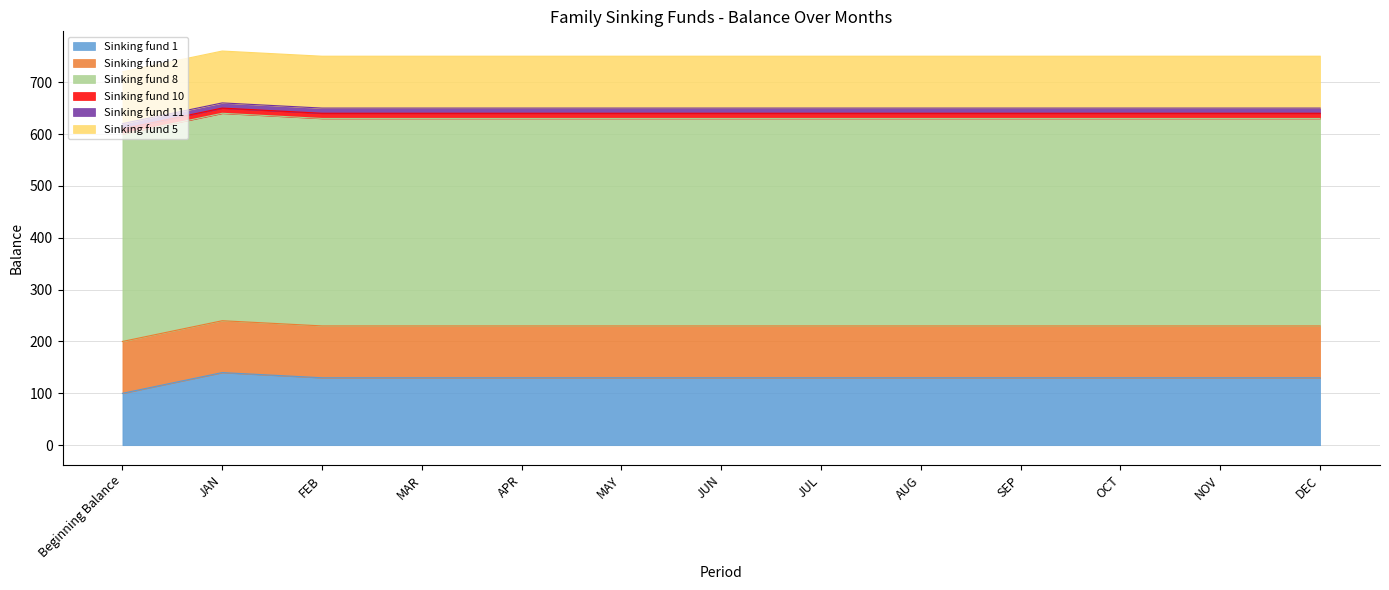

True or false: Sinking fund 8 and Sinking fund 1 intersect in this chart.

False